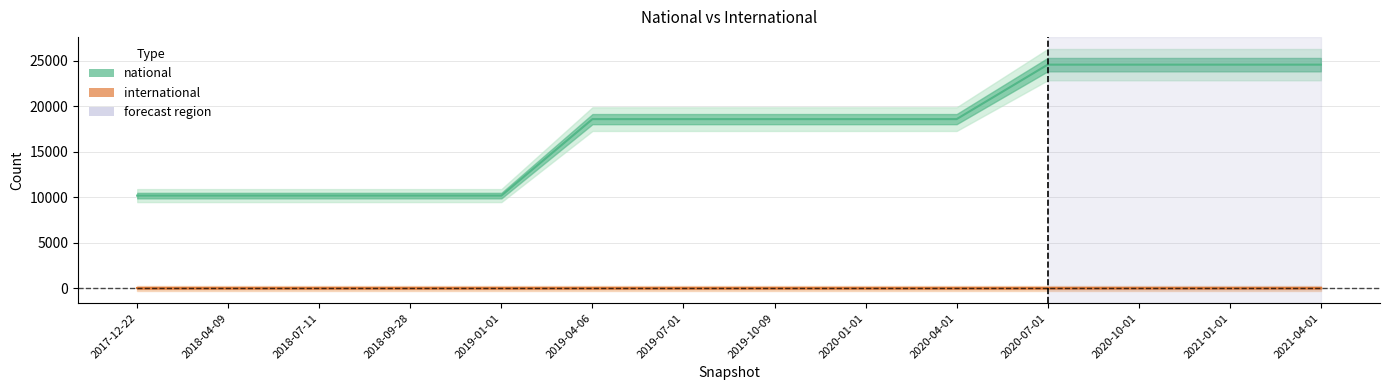

Reading left to right, list all the values displayed in this chart.

10185	10185	10185	10185	10185	18586	18586	18586	18586	18586	24569	24569	24569	24569